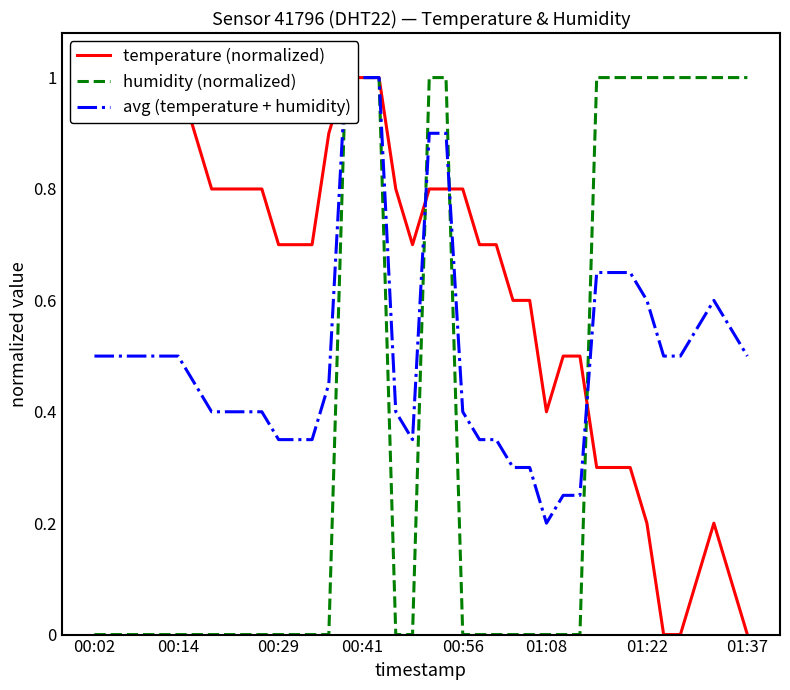

Rank the categories by avg (temperature + humidity) value from highest to lowest.

15, 16, 17, 20, 21, 30, 31, 32, 33, 37, 36, 38, 00:02, 00:14, 00:29, 00:41, 00:56, 01:08, 34, 35, 39, 01:22, 14, 01:37, 8, 9, 10, 18, 22, 11, 12, 13, 19, 23, 24, 25, 26, 28, 29, 27